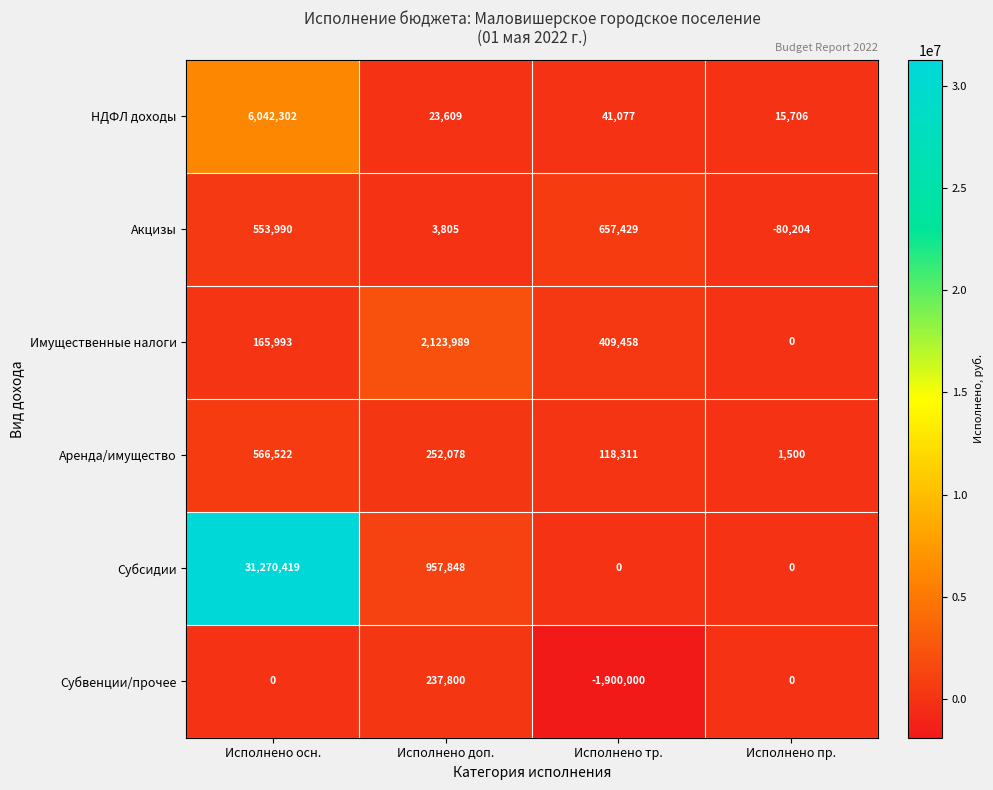

Count the number of data series in this chart.

6